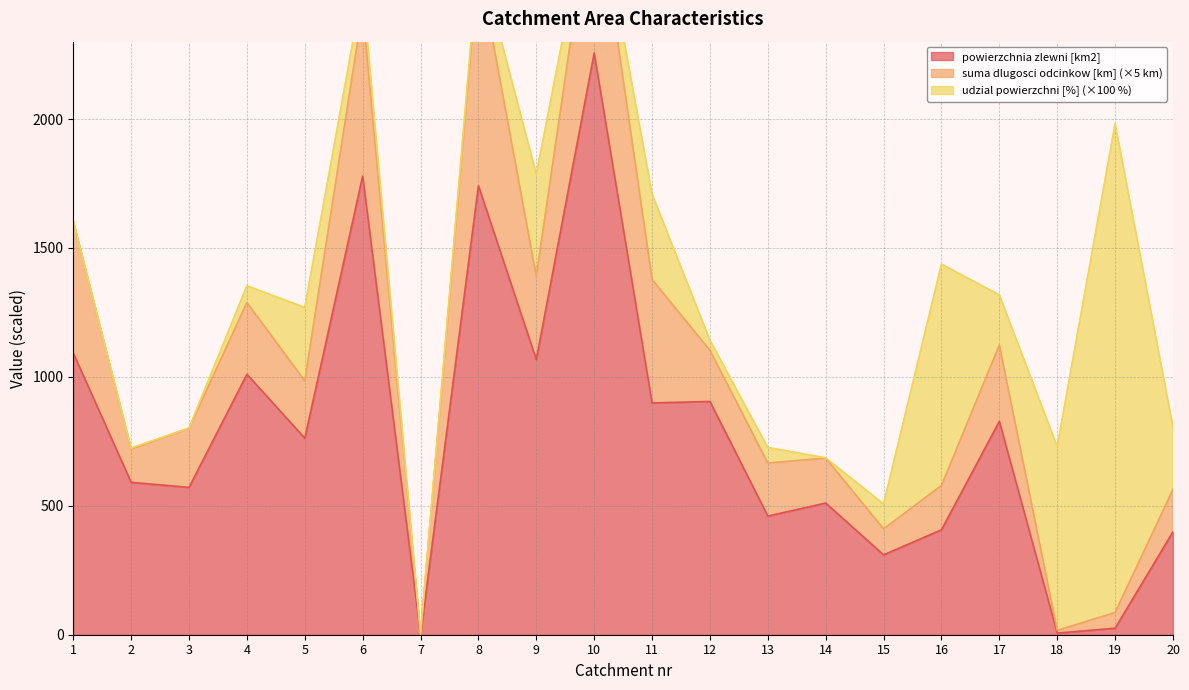

True or false: udzial powierzchni [%] has more than 0 interior local peaks.

True